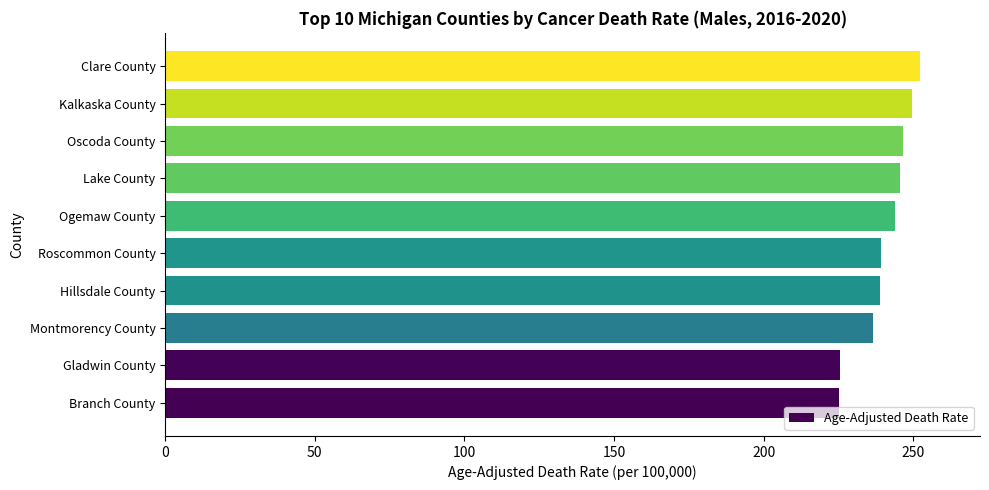

What is the ratio of the value at Branch County to the value at Hillsdale County?

0.9